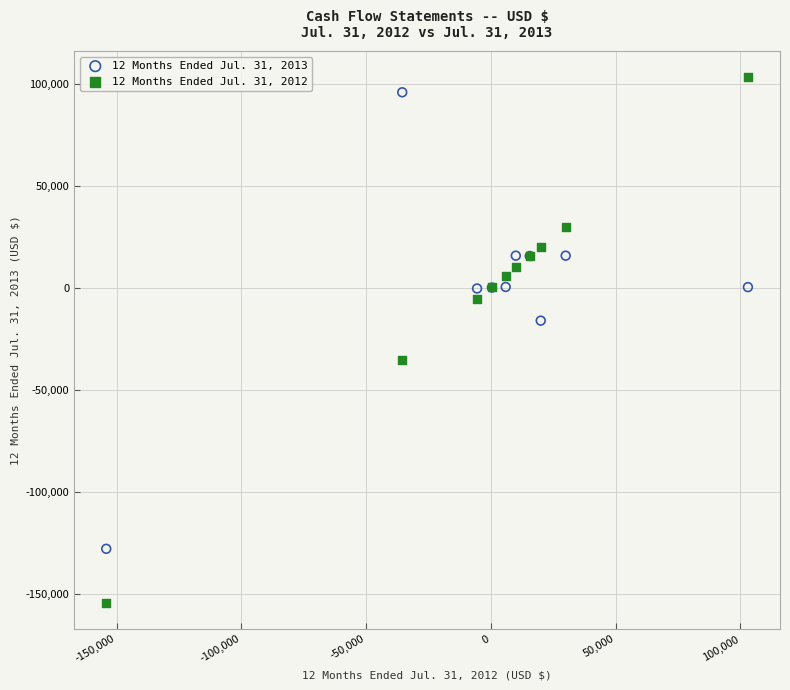

Which series has the widest spread of Y values?

12 Months Ended Jul. 31, 2012